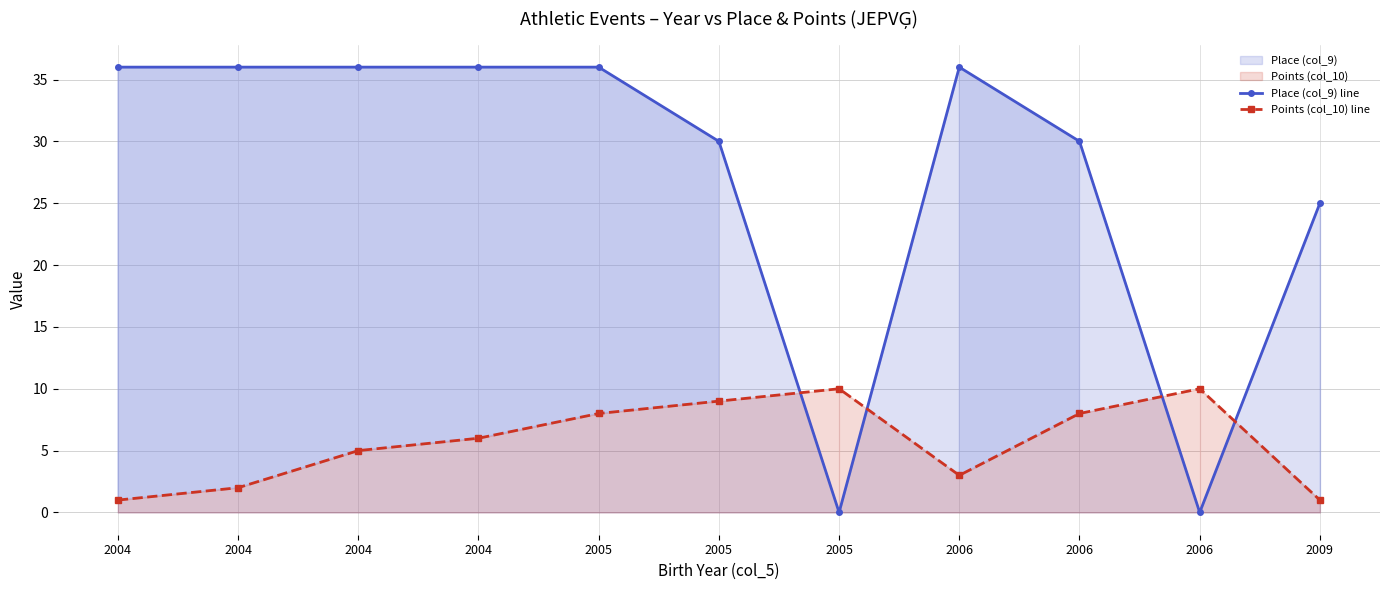

Which series ends up on top after the final intersection of Points (col_10) line and Place (col_9) line?

Place (col_9) line